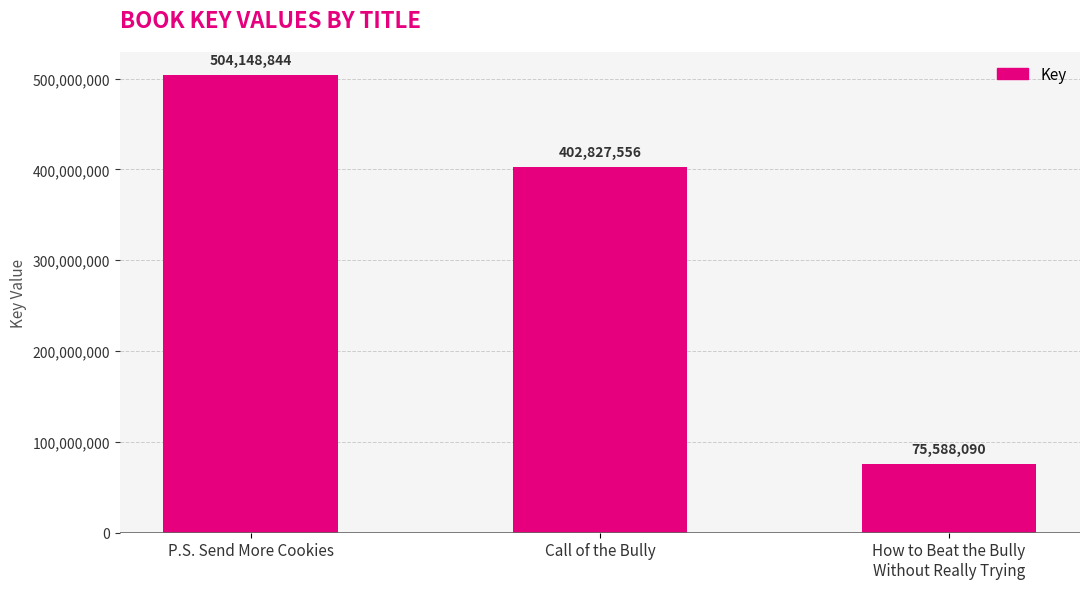

Reading right to left, what are all the values shown in this chart?

How to Beat the Bully
Without Really Trying=75588090	Call of the Bully=402827556	P.S. Send More Cookies=504148844